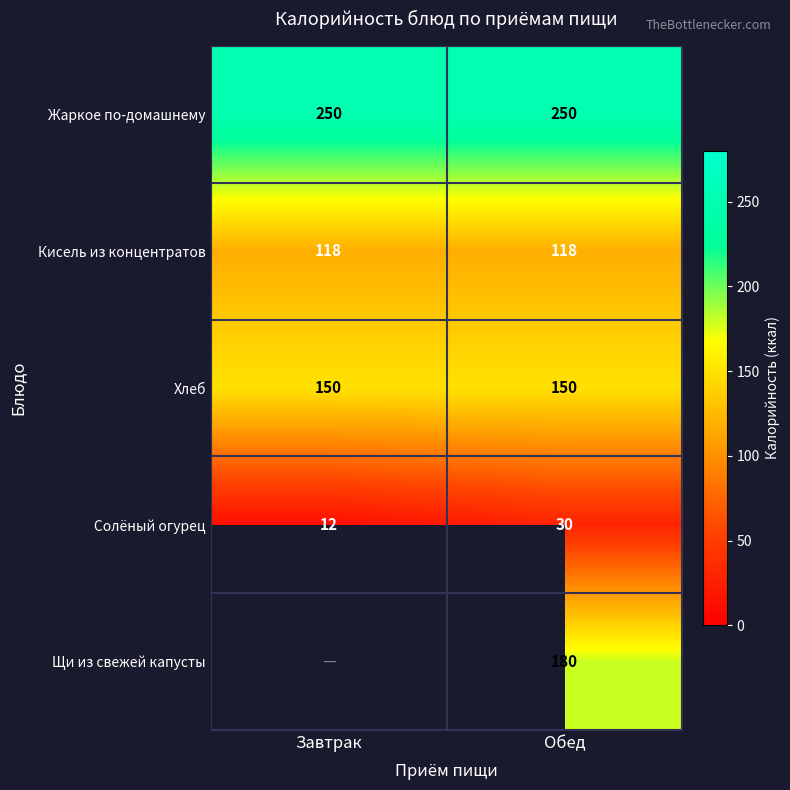

The Хлеб series shows 73.4 at Завтрак. True or false?

False